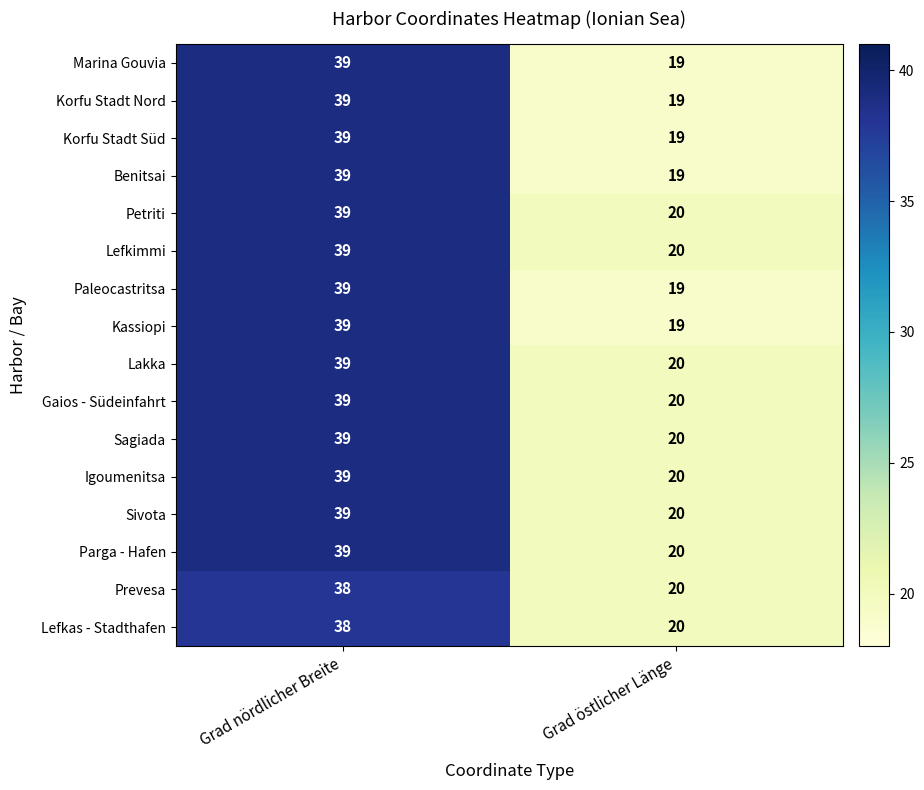

List the labels in order of Lakka value, largest first.

Grad nördlicher Breite, Grad östlicher Länge